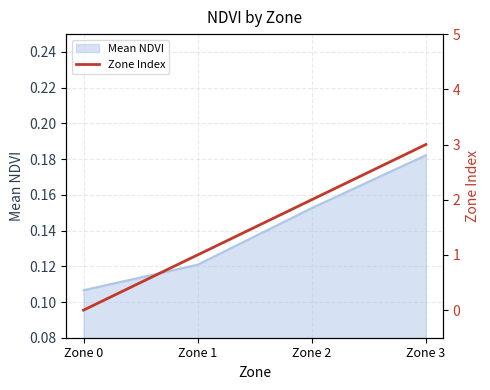

Count the values in the range 1 to 3.

3